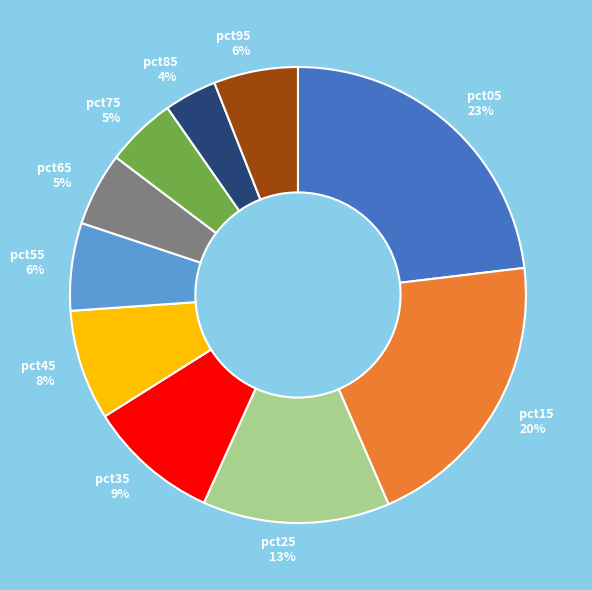

Do pct95 and pct45 together represent more than half of the pie?

No